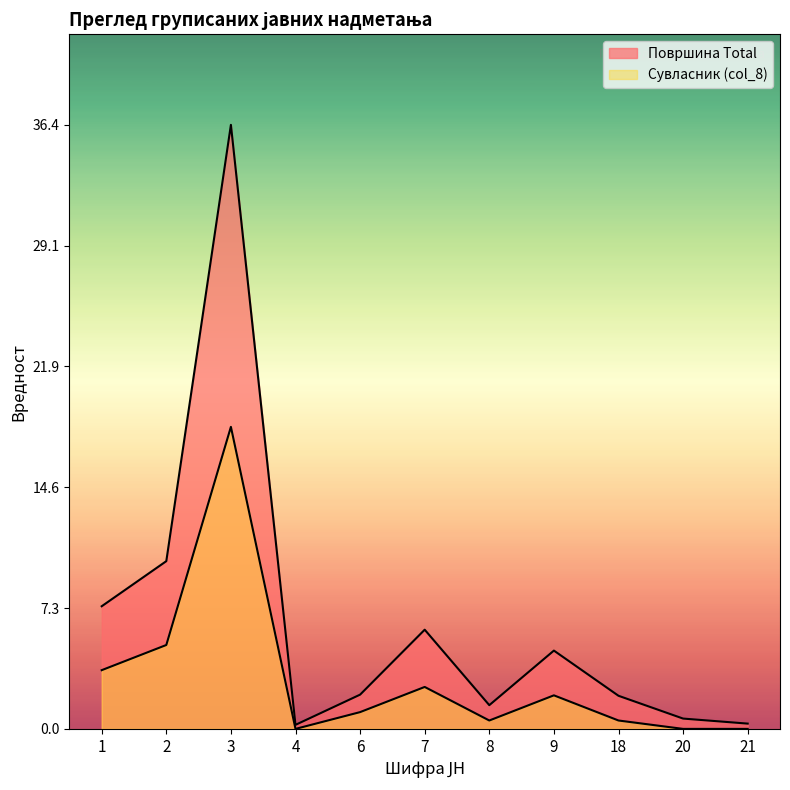

How many points are higher than both their immediate neighbors (excluding endpoints)?

3